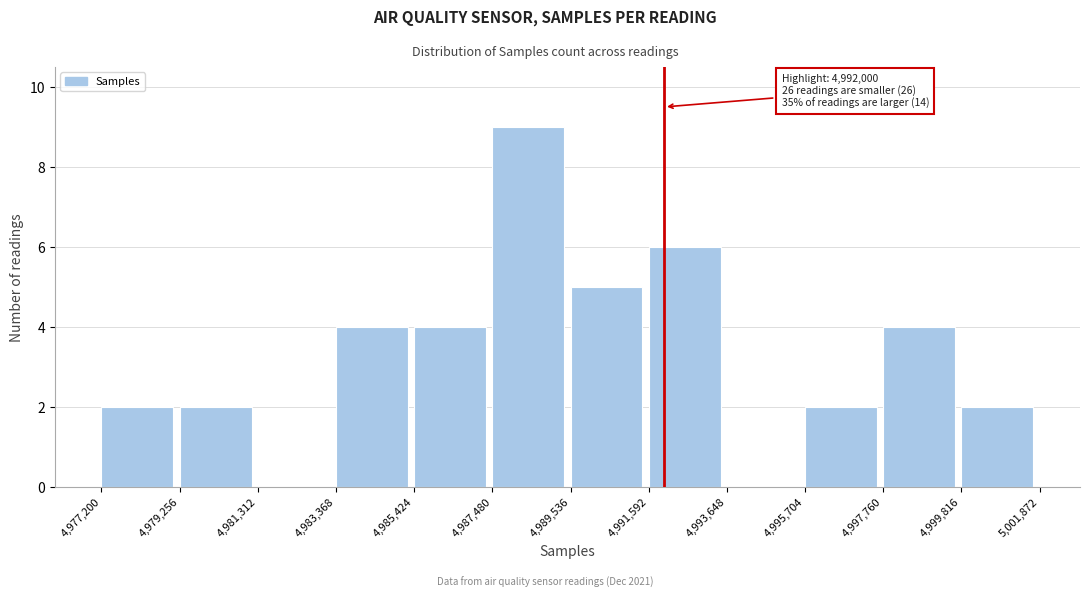

Over which range of the x-axis is the bar tallest?

4,987,480 to 4,989,536